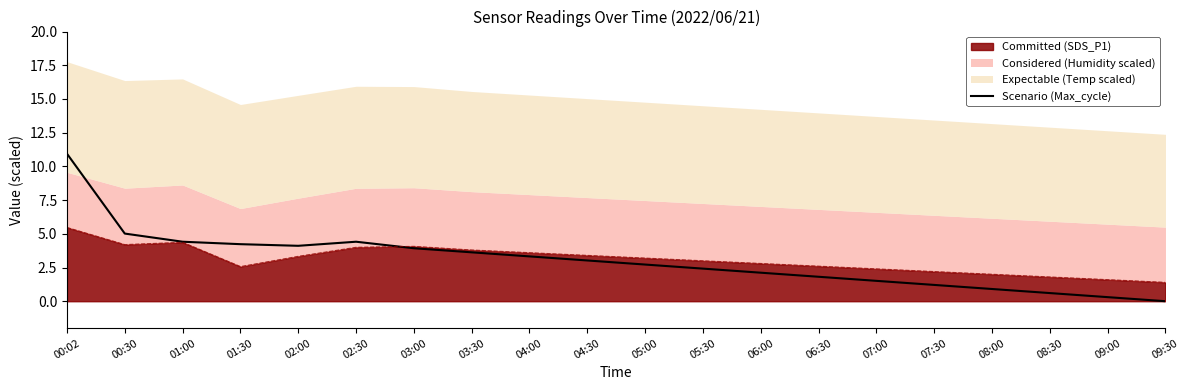

At which category does the data reach its first local peak?

02:30